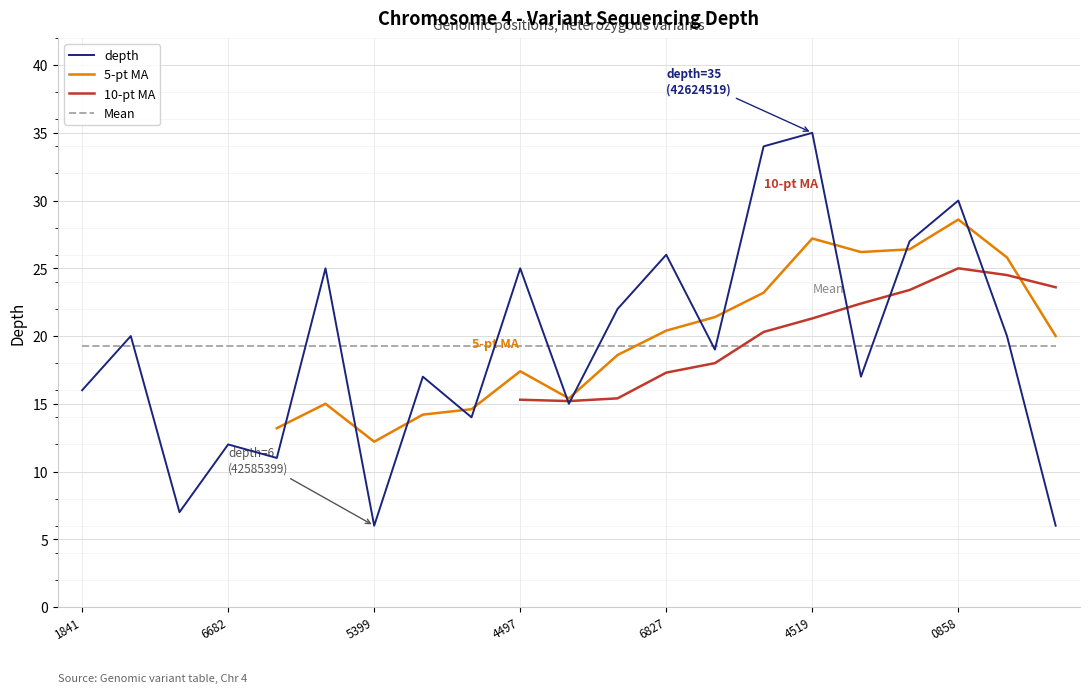

The chart shows a value of 12 at 42555891. True or false?

False